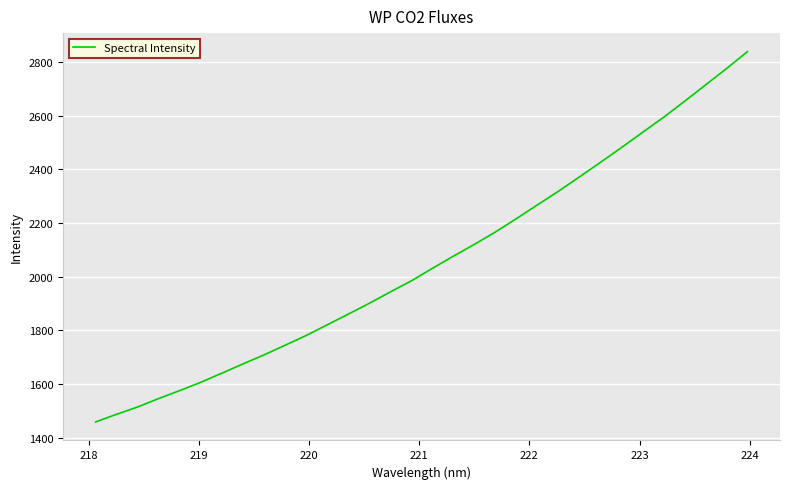

What is the maximum value shown in the chart?

2838.8